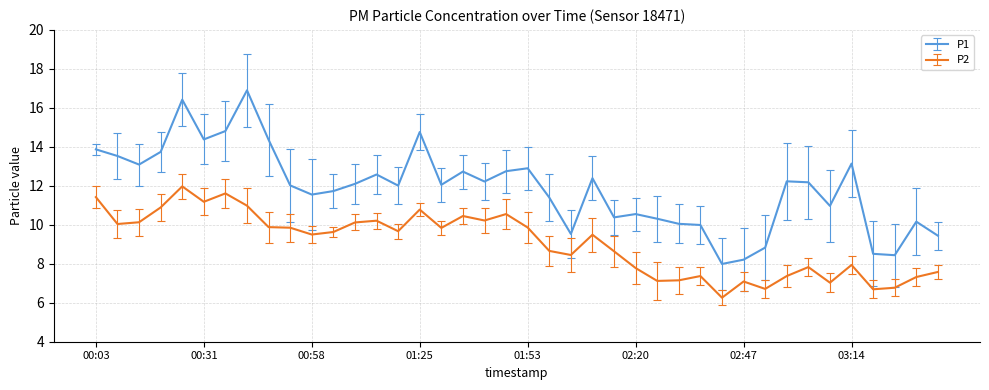

True or false: P2 and P1 intersect in this chart.

False